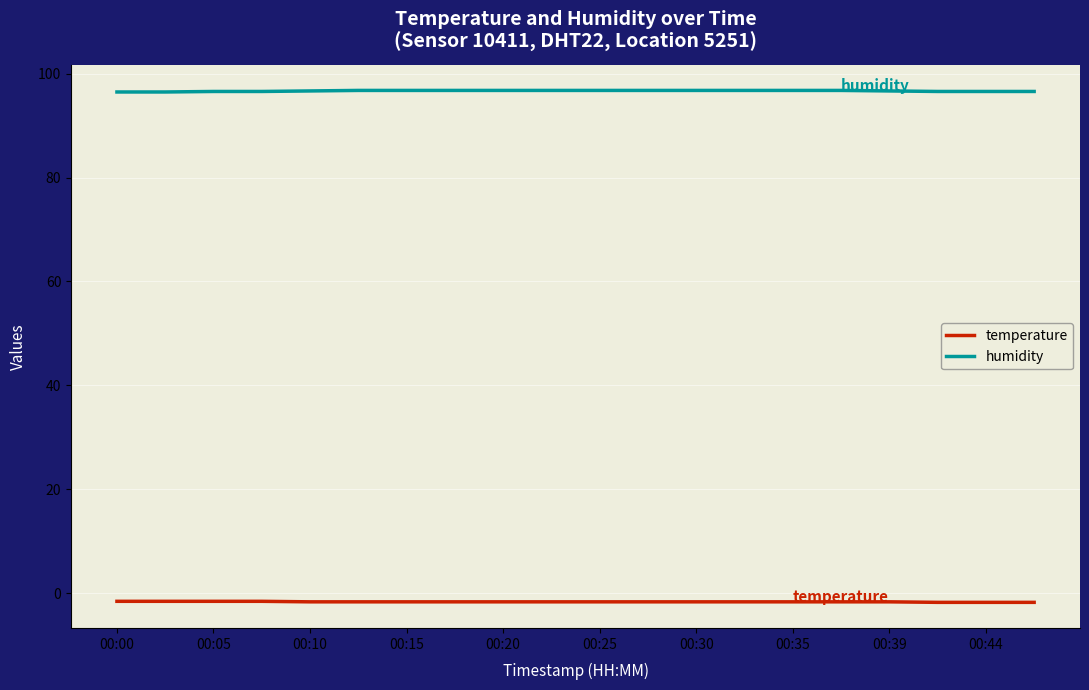

Rank the series by their average value, from lowest to highest.

temperature, humidity